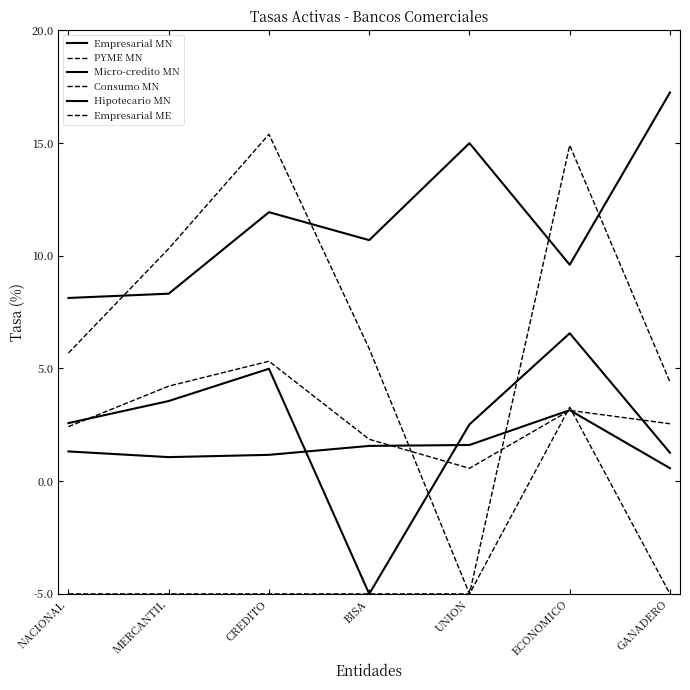

Is this an area chart (filled region under the line)?

No